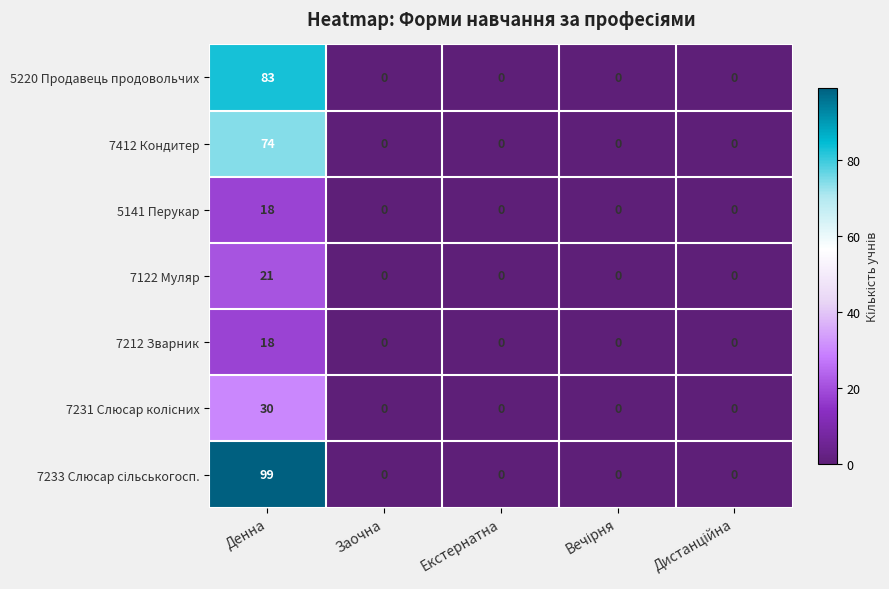

How many data points in 7122 Муляр are above 0?

1